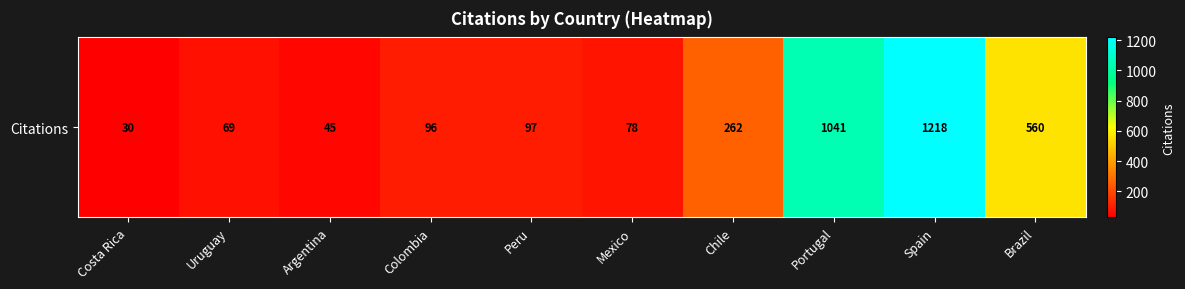

Where is the data nearest to the value 624?

Brazil